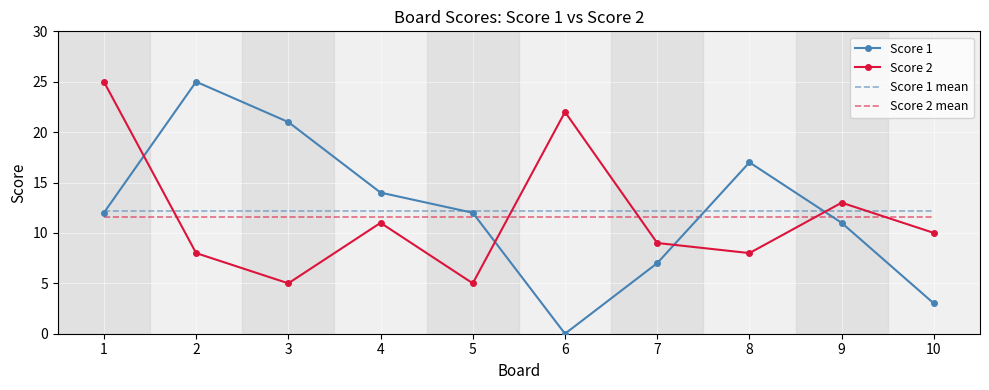

Reading left to right, what are all the values shown in this chart?

Score 1: 1=12	2=25	3=21	4=14	5=12	6=0	7=7	8=17	9=11	10=3
Score 2: 1=25	2=8	3=5	4=11	5=5	6=22	7=9	8=8	9=13	10=10